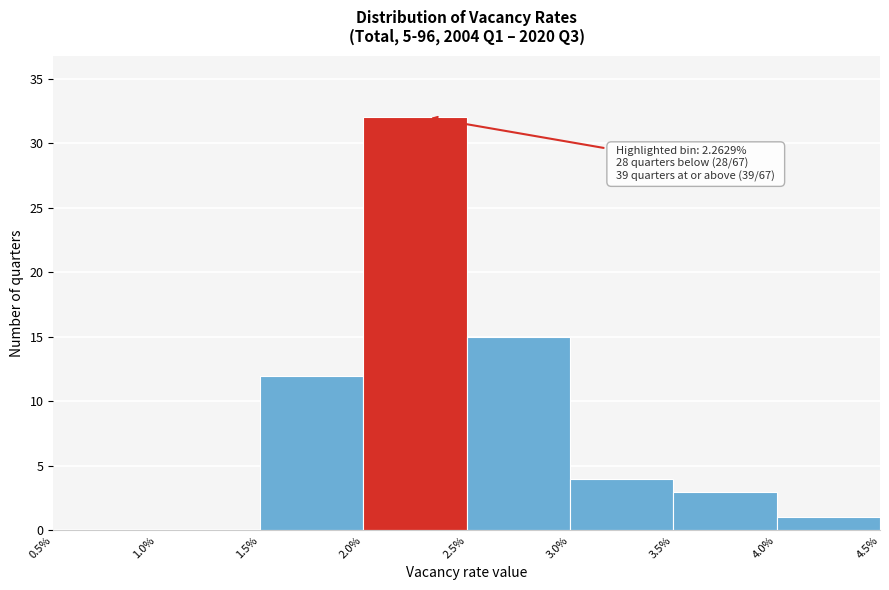

Which range on the x-axis has the tallest bar?

2.0% to 2.5%